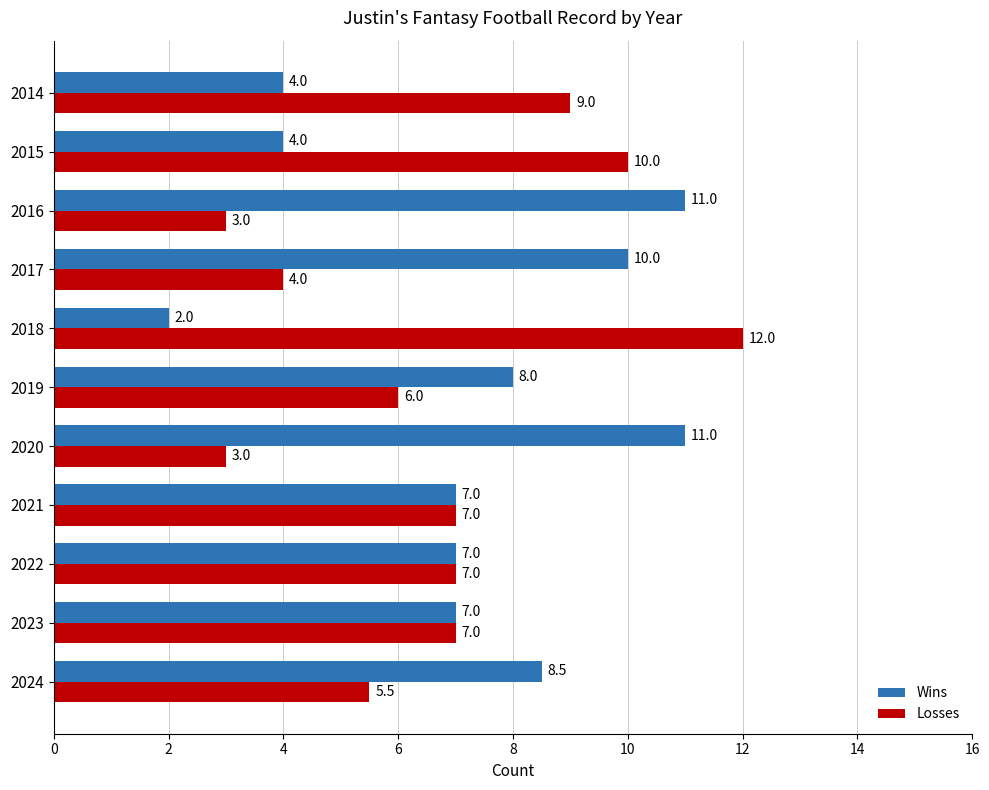

Count the number of data series in this chart.

2